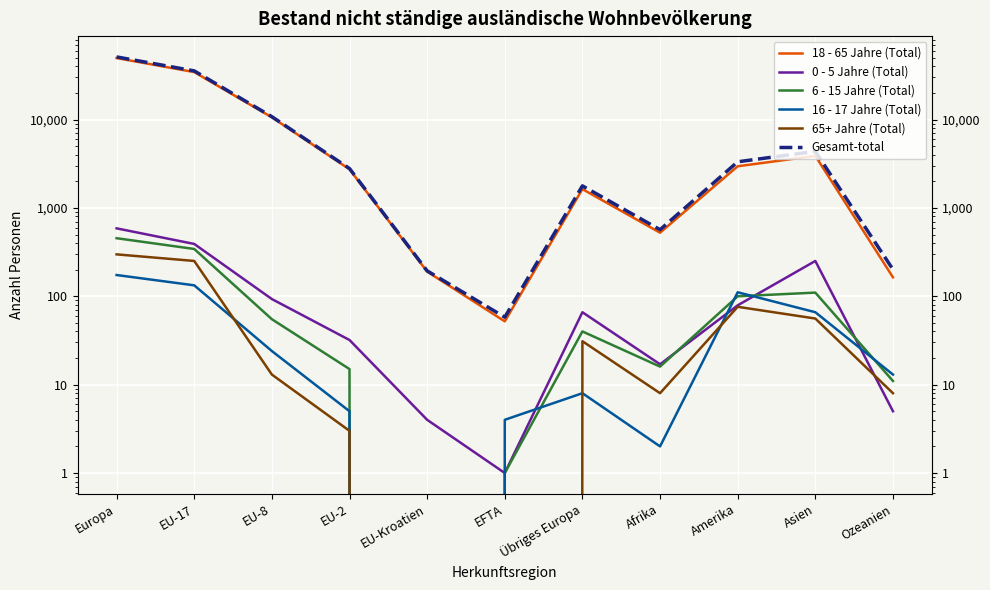

What is the sum of the 0 - 5 Jahre (Total) values at EU-8 and Übriges Europa?

159